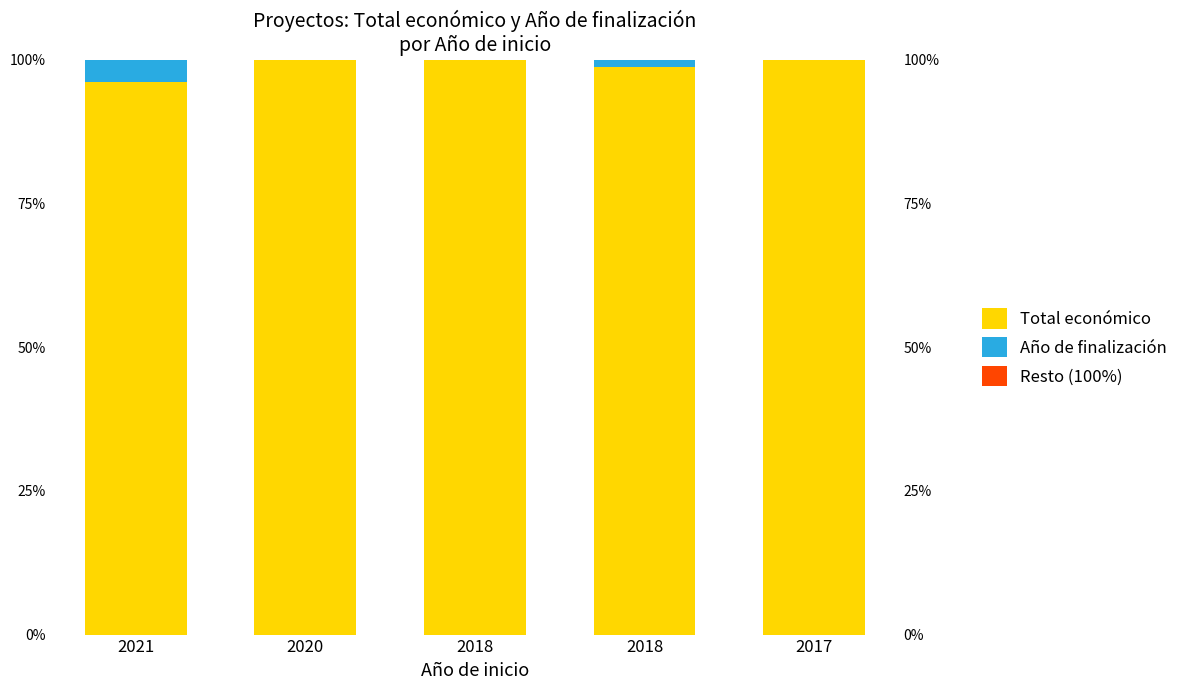

True or false: Total económico has a value of 99.9 at 2018.

True